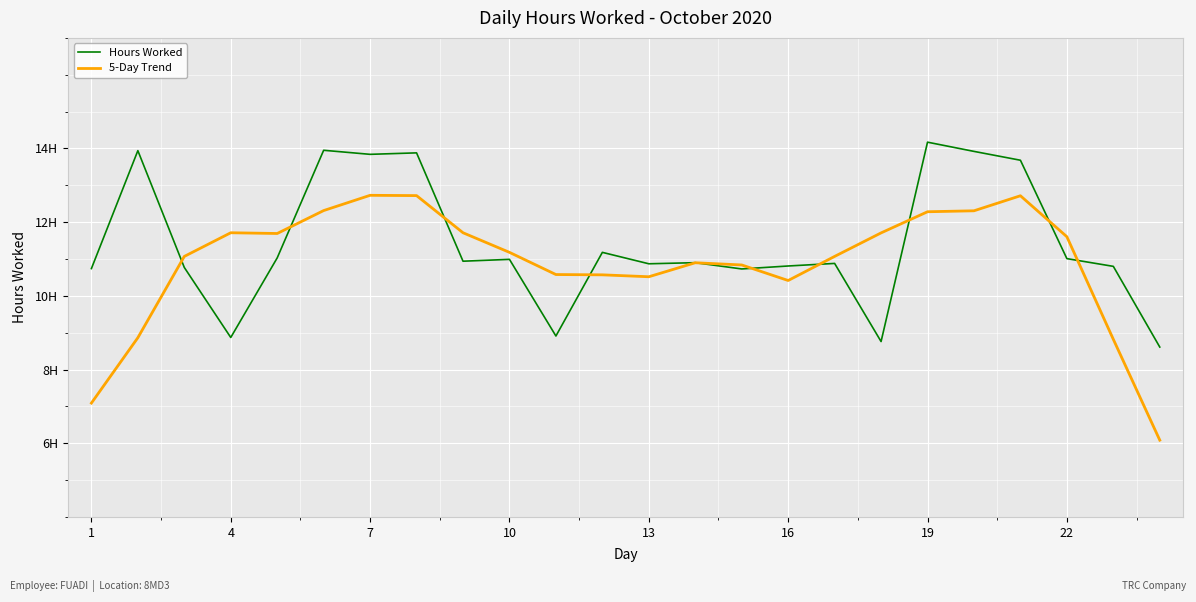

List the series in order of their peak value, highest first.

Hours Worked, 5-Day Trend